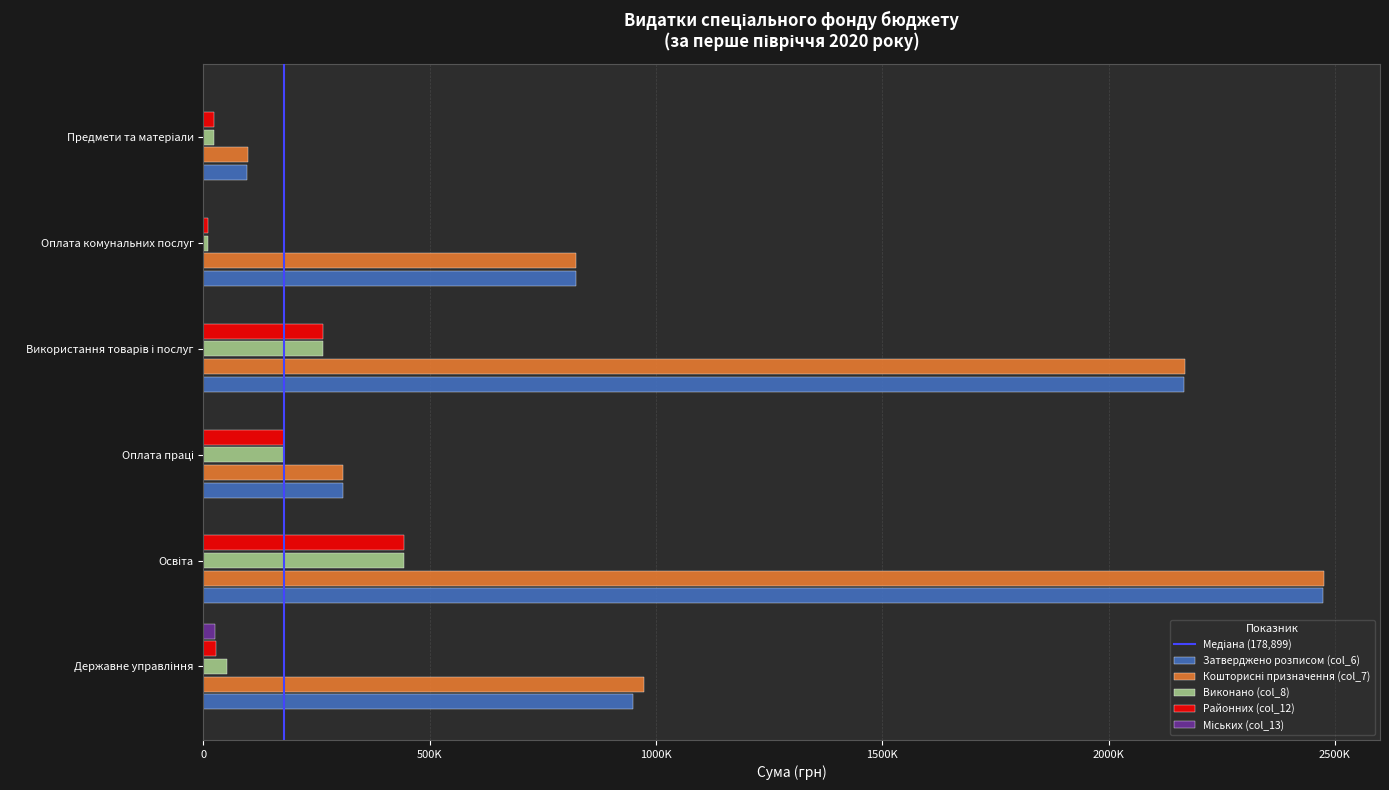

Is the value of Виконано (col_8) at Оплата праці greater than the value of Районних (col_12) at Предмети та матеріали?

Yes